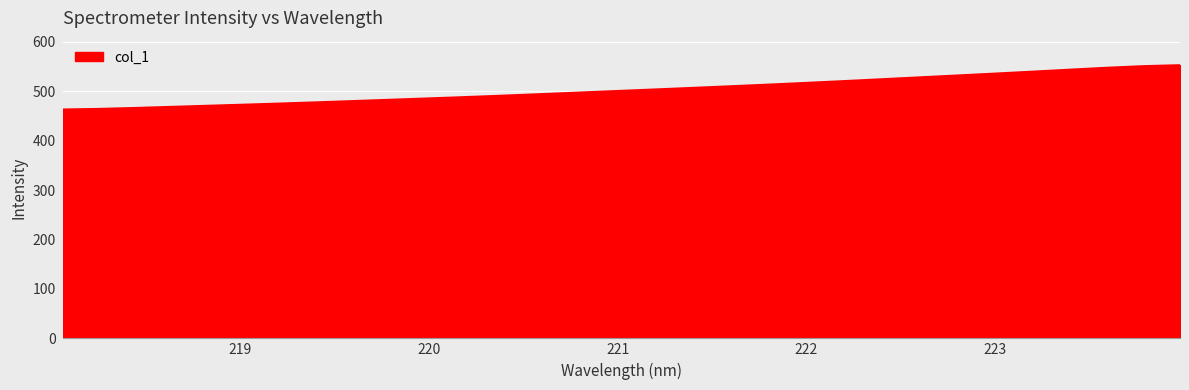

What is the minimum value shown in the chart?

463.0